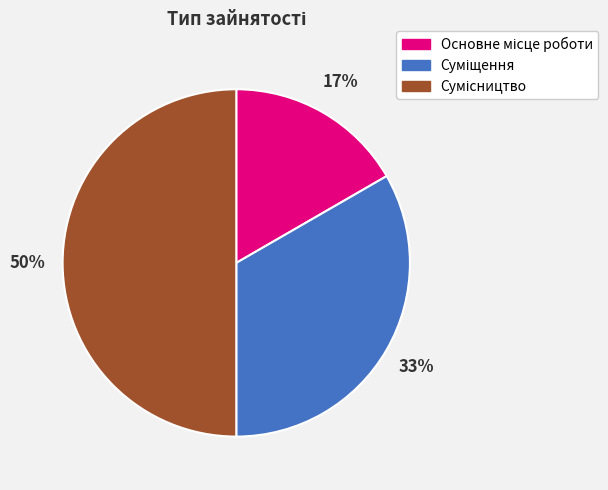

To the nearest percent, what is the average slice percentage?

33%